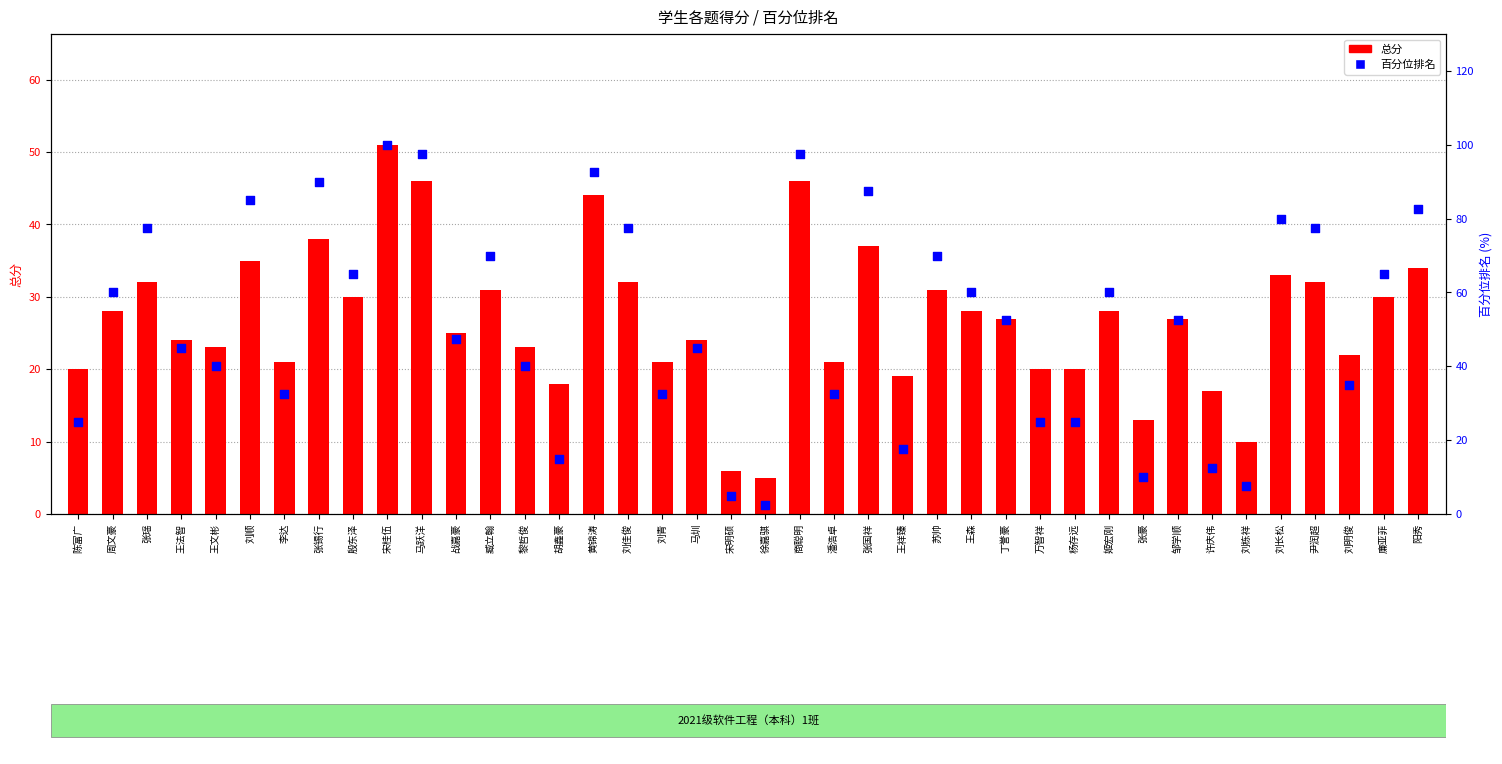

Which series reaches the minimum Y coordinate?

百分位排名